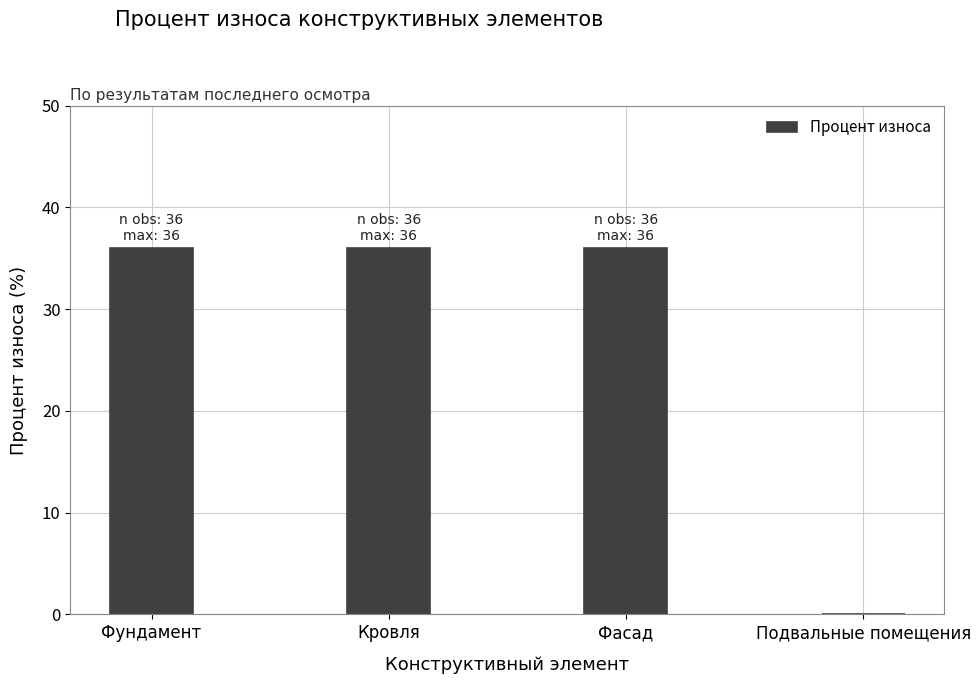

What is the difference between the values at Подвальные помещения and Кровля?

36